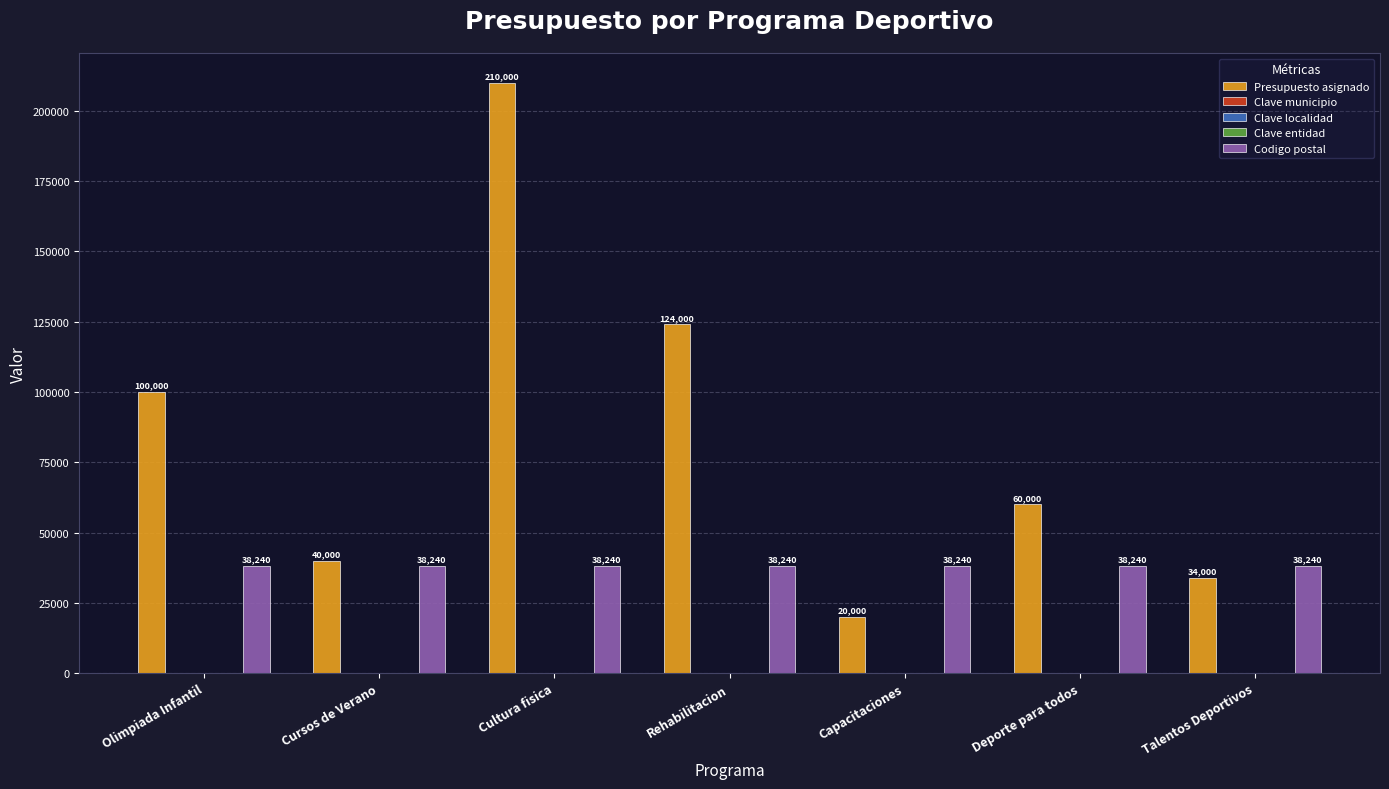

Which series has the widest spread of values?

Presupuesto asignado